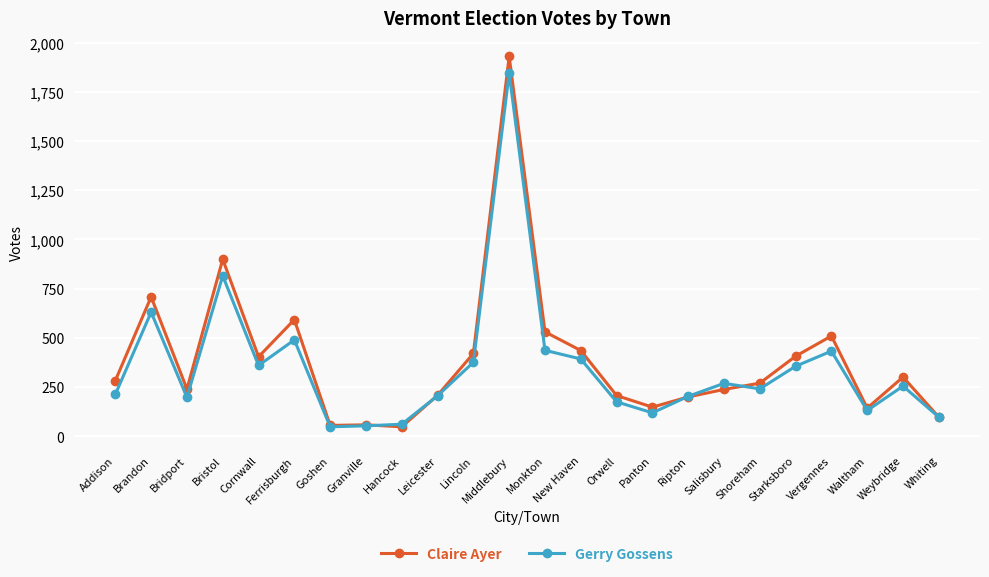

Between Brandon and Ripton, which series saw the biggest shift?

Claire Ayer